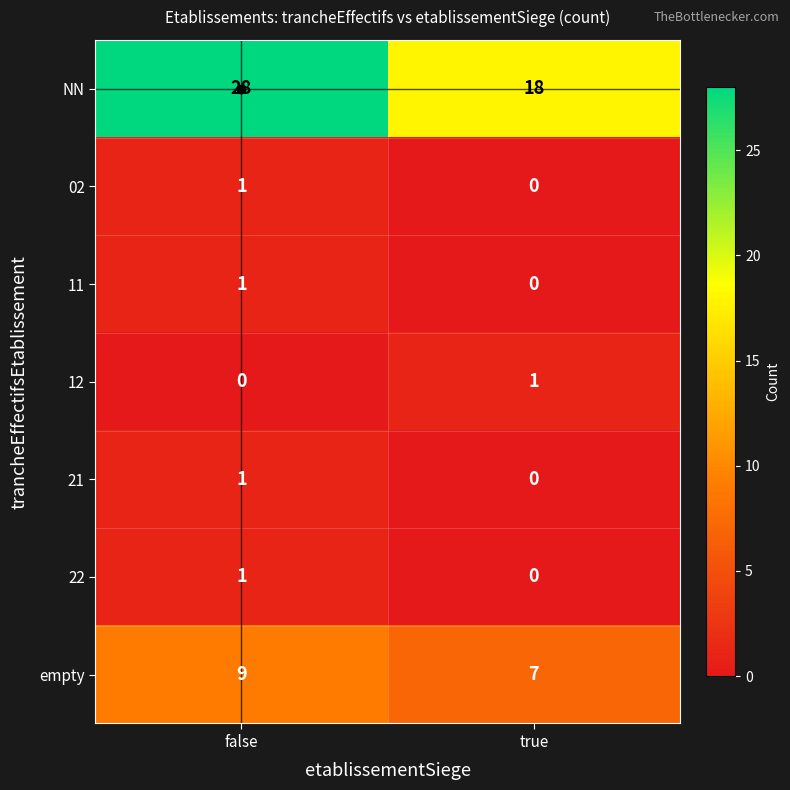

List the labels in order of 11 value, largest first.

false, true